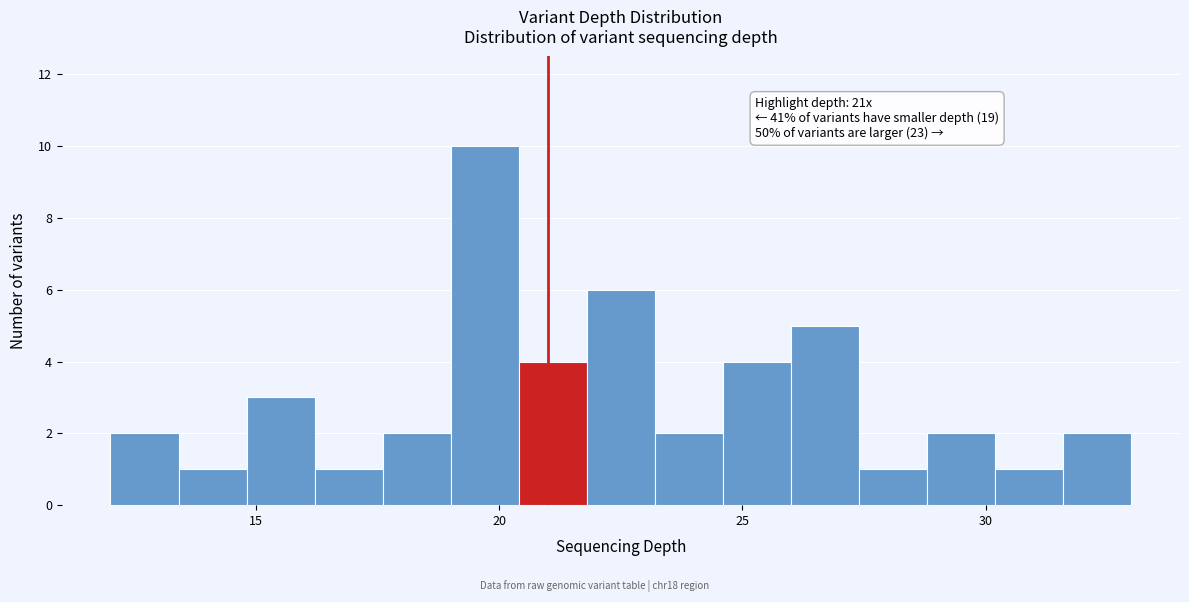

Around what value on the x-axis is the tallest bar? Give the approximate position of its centre, as read against the axis.

19.5